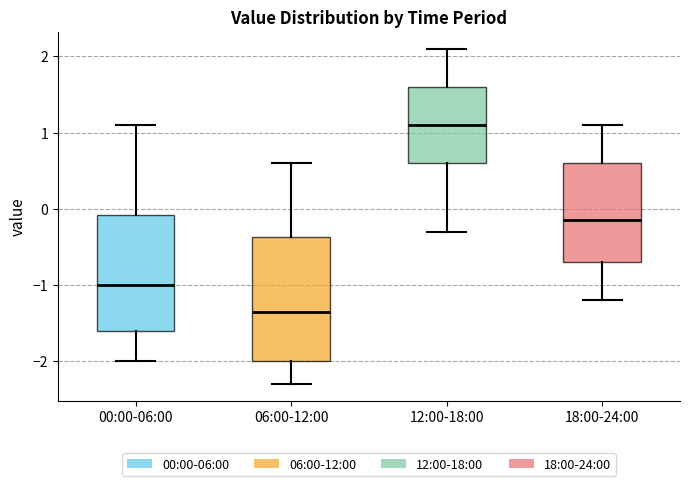

Which box has the lowest median line?

06:00-12:00